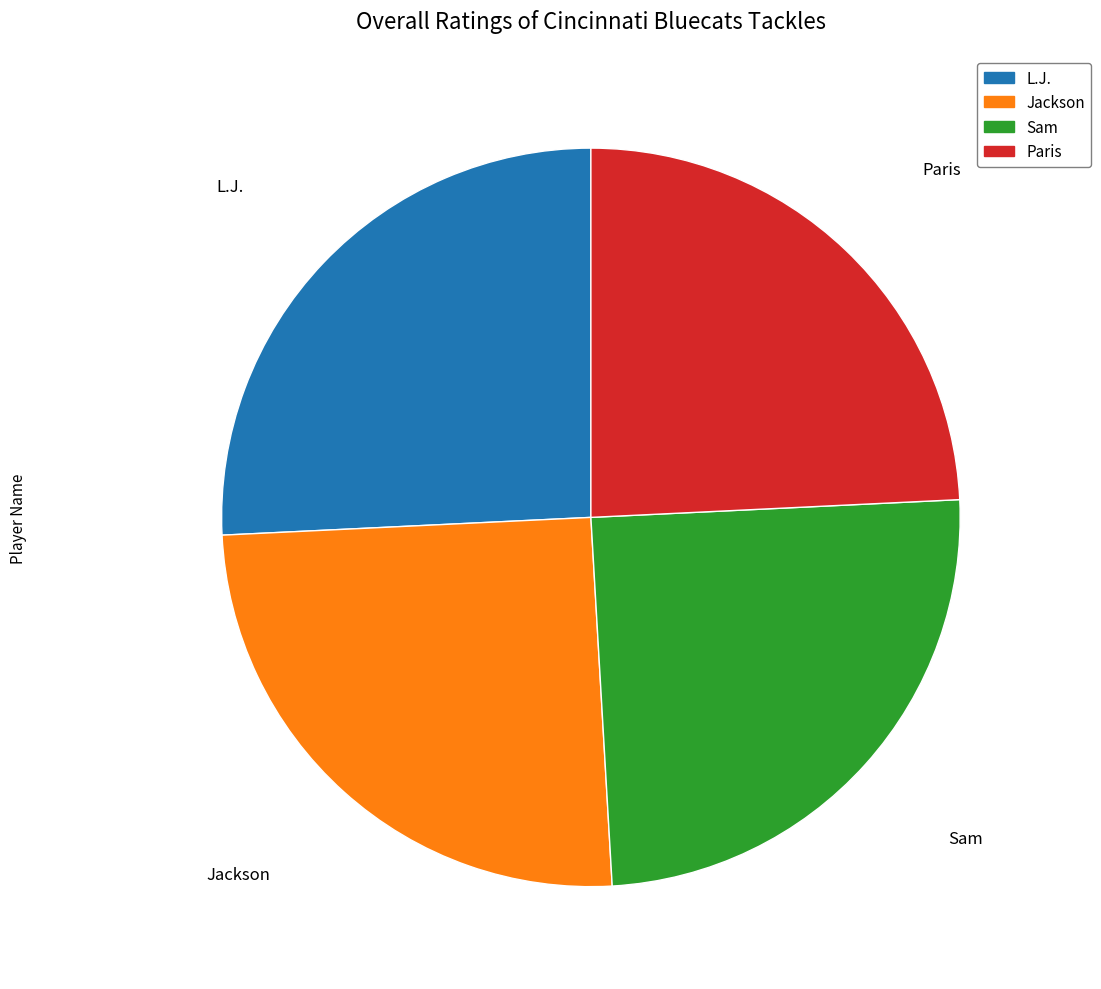

Does L.J. account for over 50% of the chart?

No